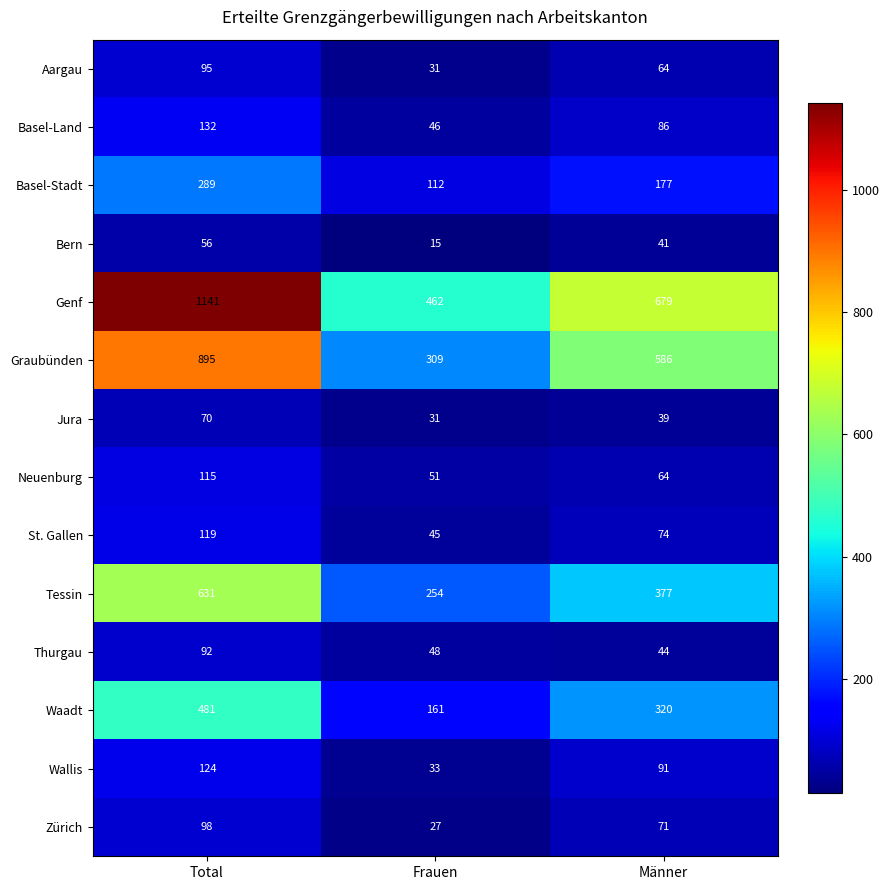

What is the spread (max minus min) of values at Frauen?

447